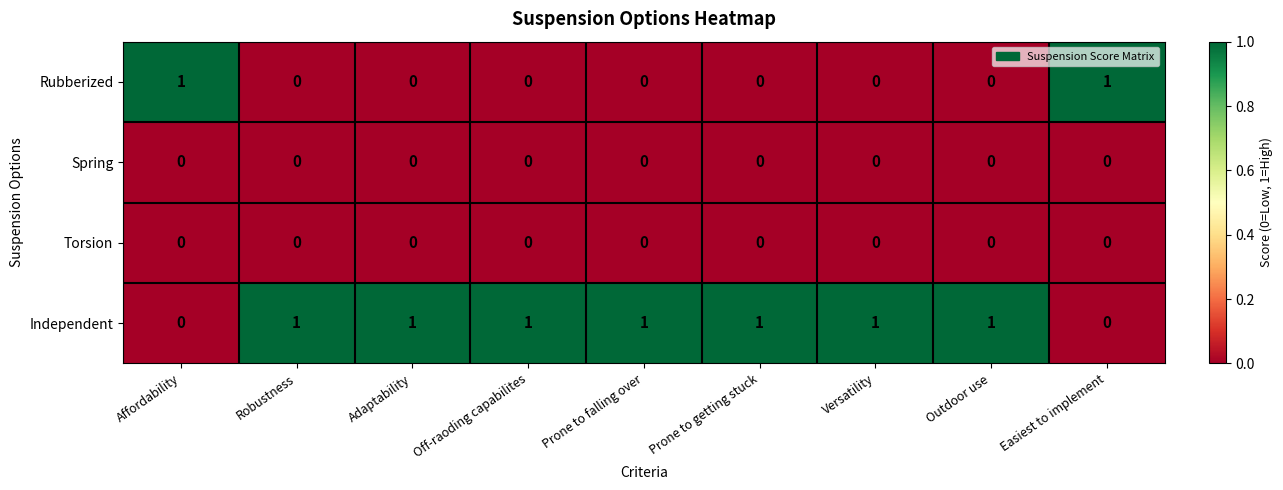

The value of Rubberized at Prone to getting stuck is 0. True or false?

True